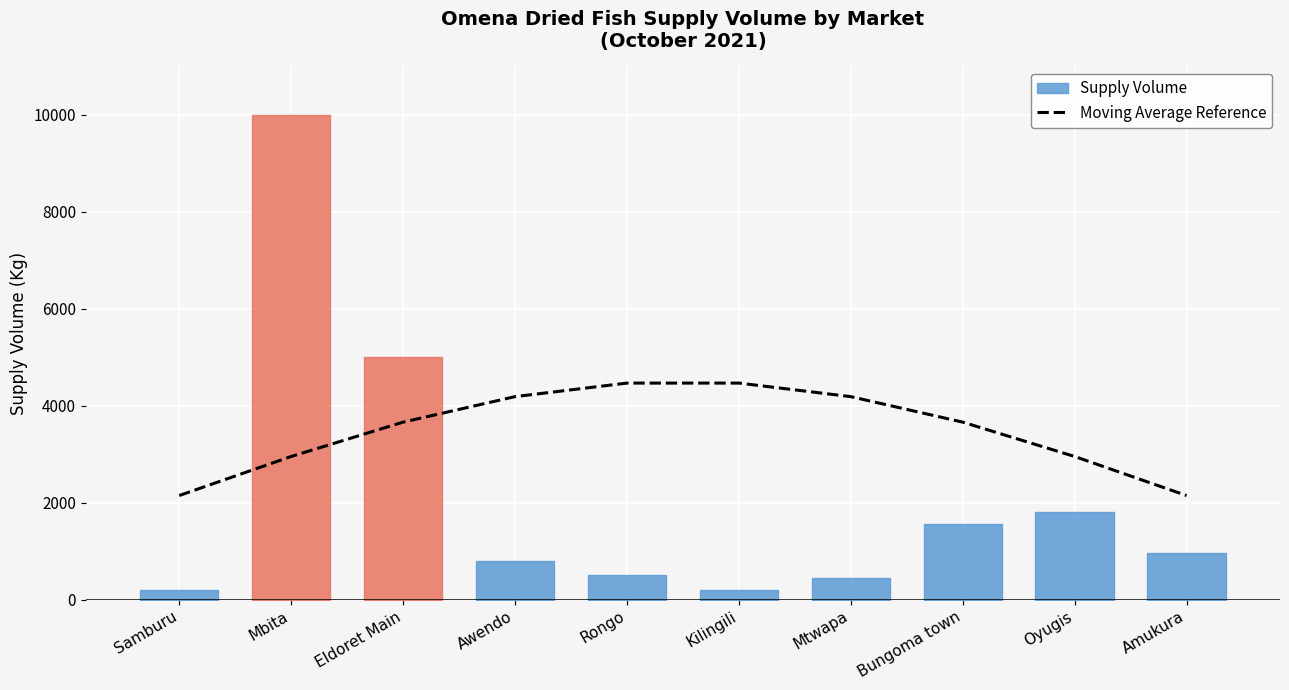

What is the value of the 9th point from the left?

2951.9